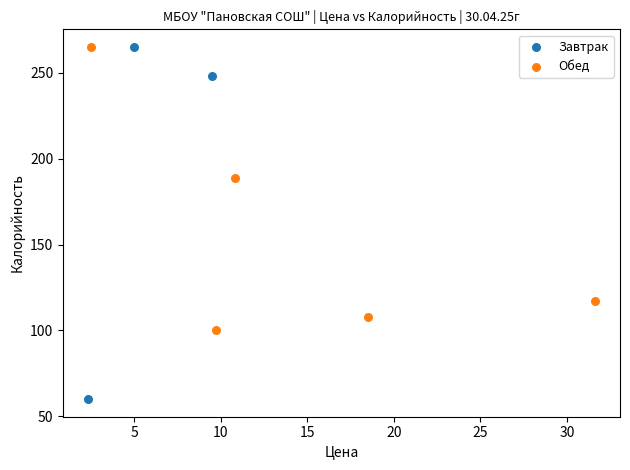

Which series reaches the minimum Y coordinate?

Завтрак